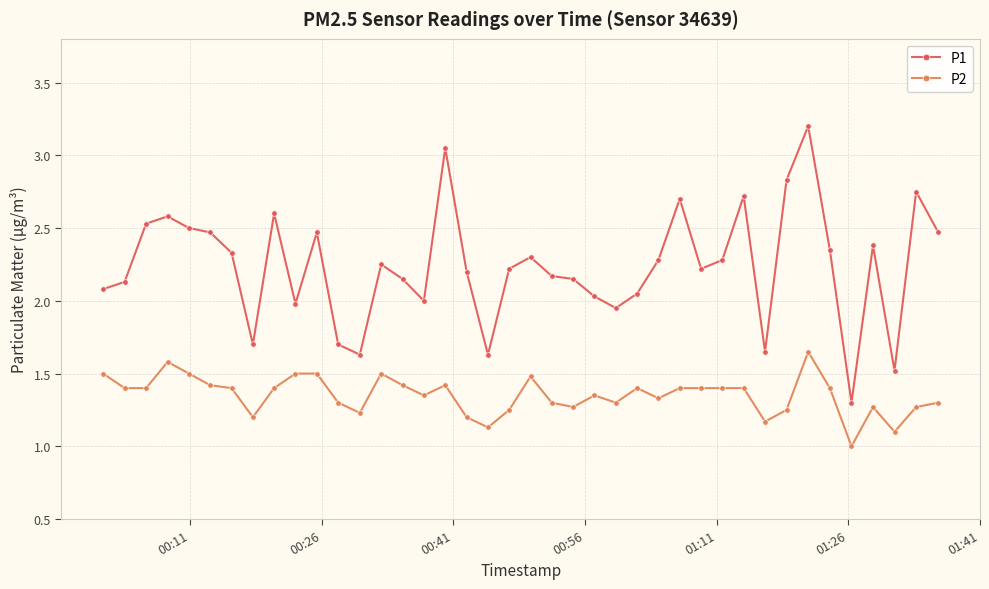

How many P2 values are between 1 and 2?

40